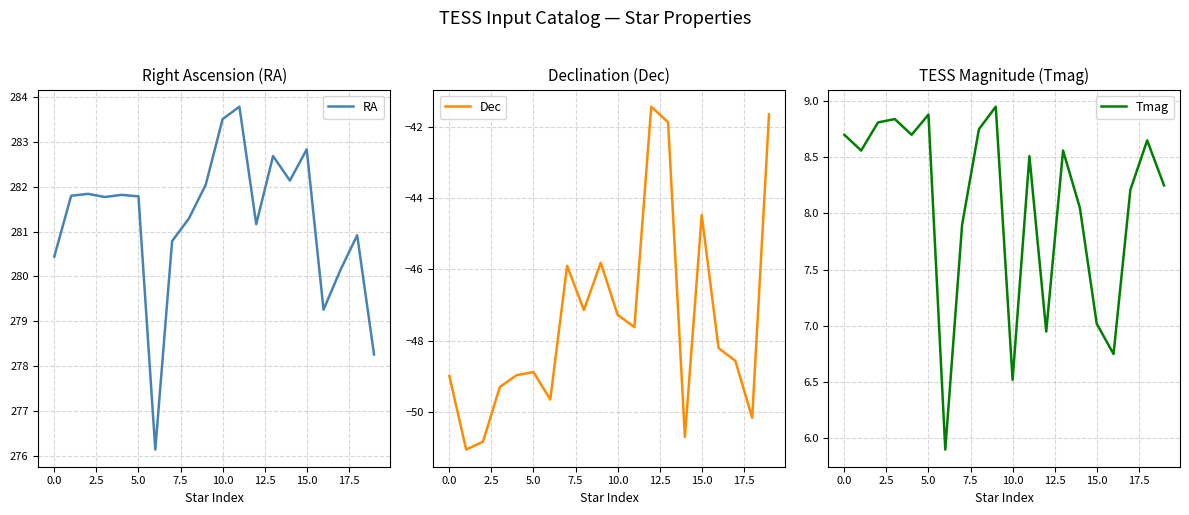

Reading left to right, transcribe all the data shown in this chart.

RA: 280.4	281.8	281.8	281.8	281.8	281.8	276.1	280.8	281.3	282.0	283.5	283.8	281.2	282.7	282.1	282.8	279.3	280.1	280.9	278.3
Dec: -49.0	-51.1	-50.8	-49.3	-49.0	-48.9	-49.7	-45.9	-47.1	-45.8	-47.3	-47.6	-41.4	-41.9	-50.7	-44.5	-48.2	-48.6	-50.2	-41.7
Tmag: 8.7	8.6	8.8	8.8	8.7	8.9	5.9	7.9	8.8	8.9	6.5	8.5	7.0	8.6	8.1	7.0	6.8	8.2	8.7	8.2